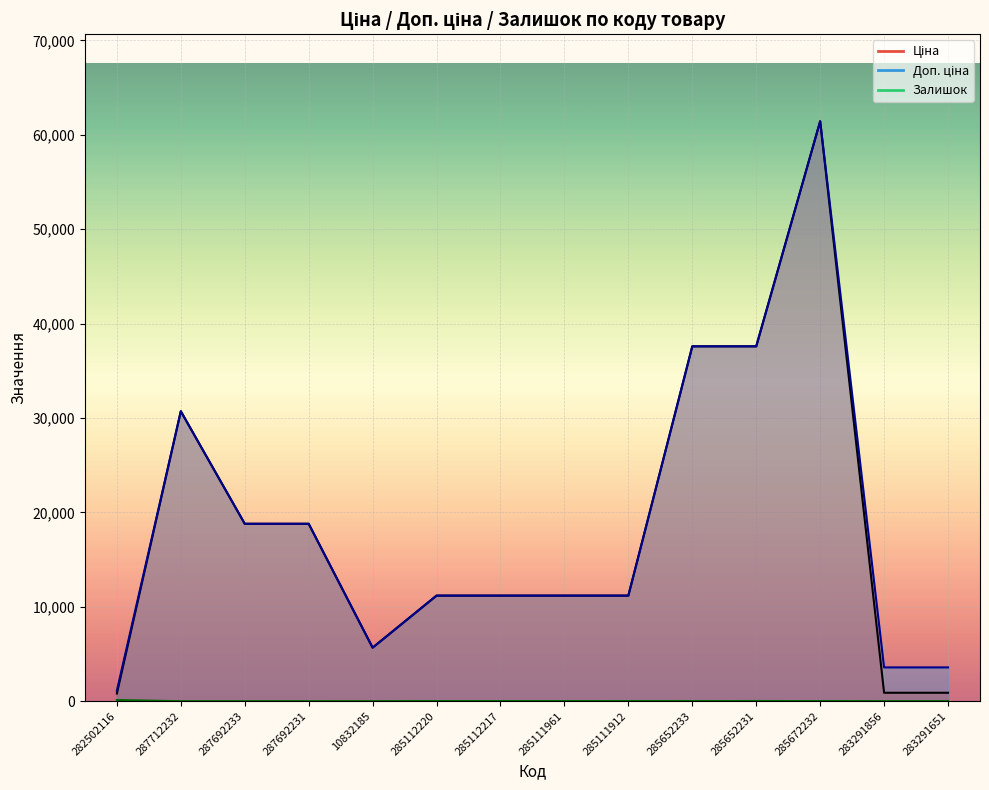

Is the value of Ціна at 285652231 greater than the value of Залишок at 285652233?

Yes